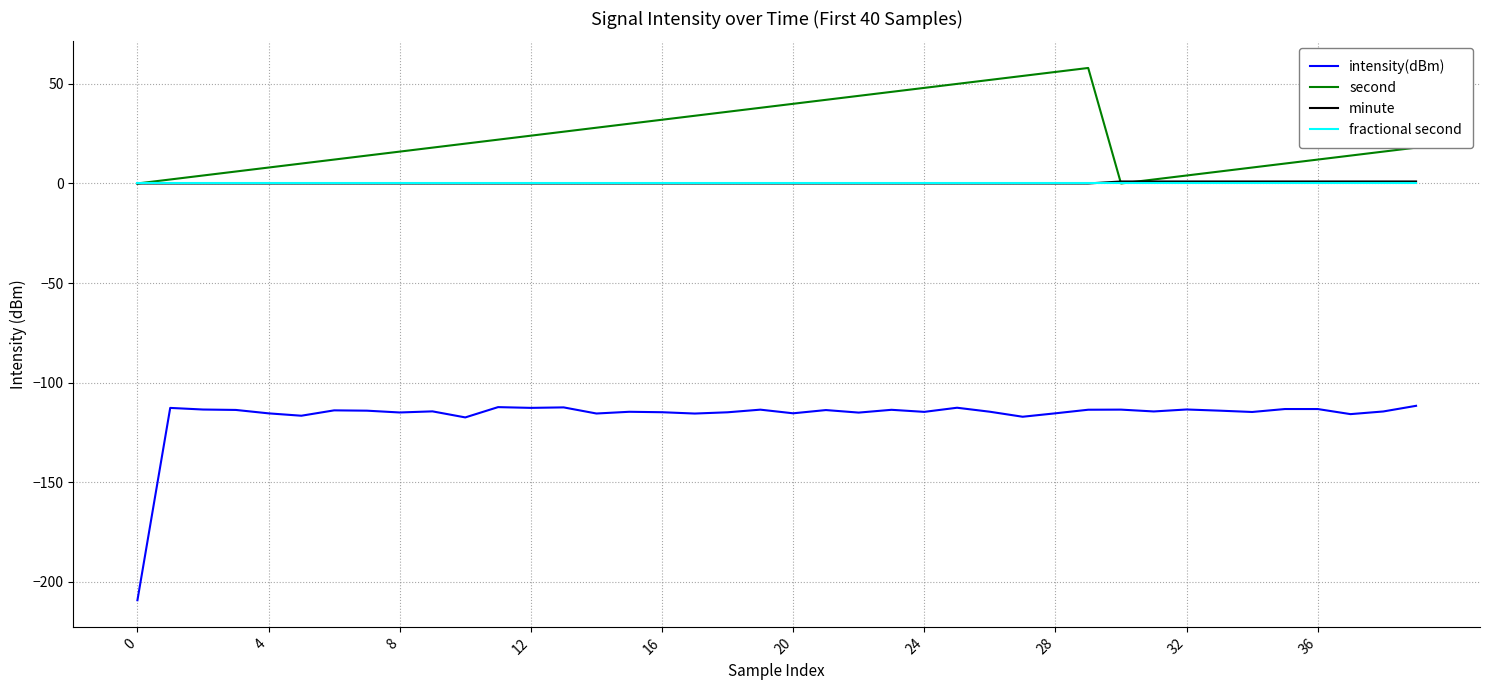

True or false: second and intensity(dBm) cross at least once.

False